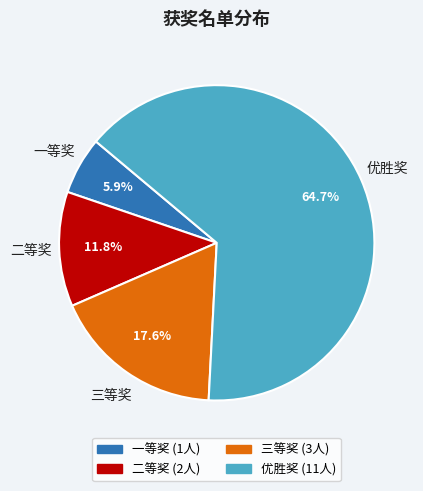

What percentage is the 一等奖 slice, to the nearest percent?

6%